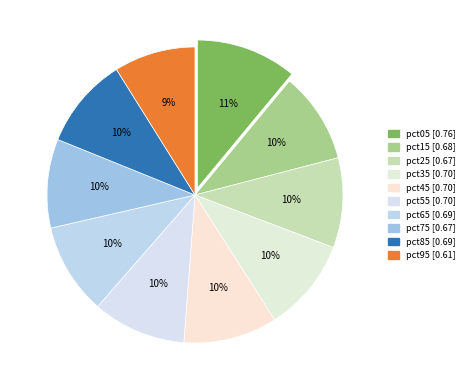

What is the smallest slice in the pie chart?

pct95